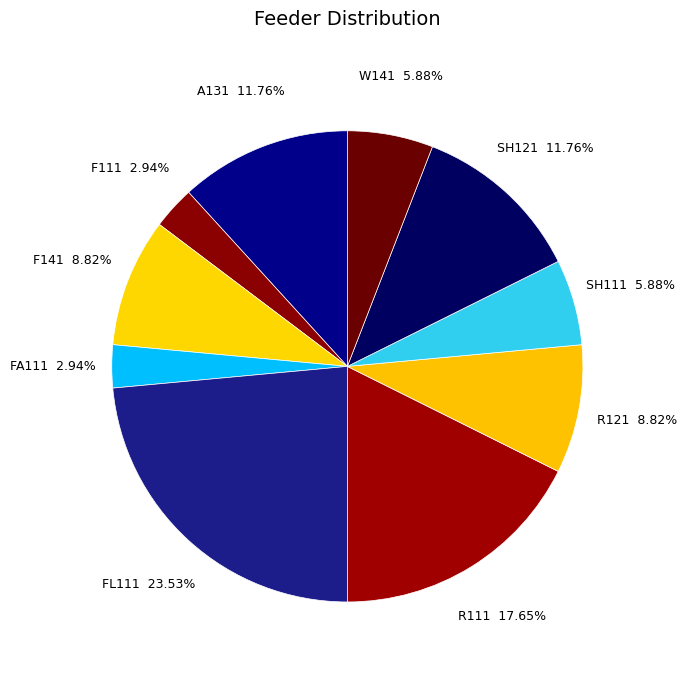

What is the ratio of the value at F111 to the value at SH111?

0.5